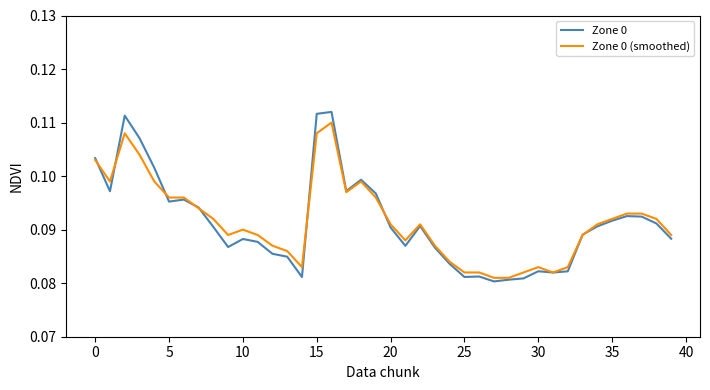

Which series has the widest spread of values?

Zone 0